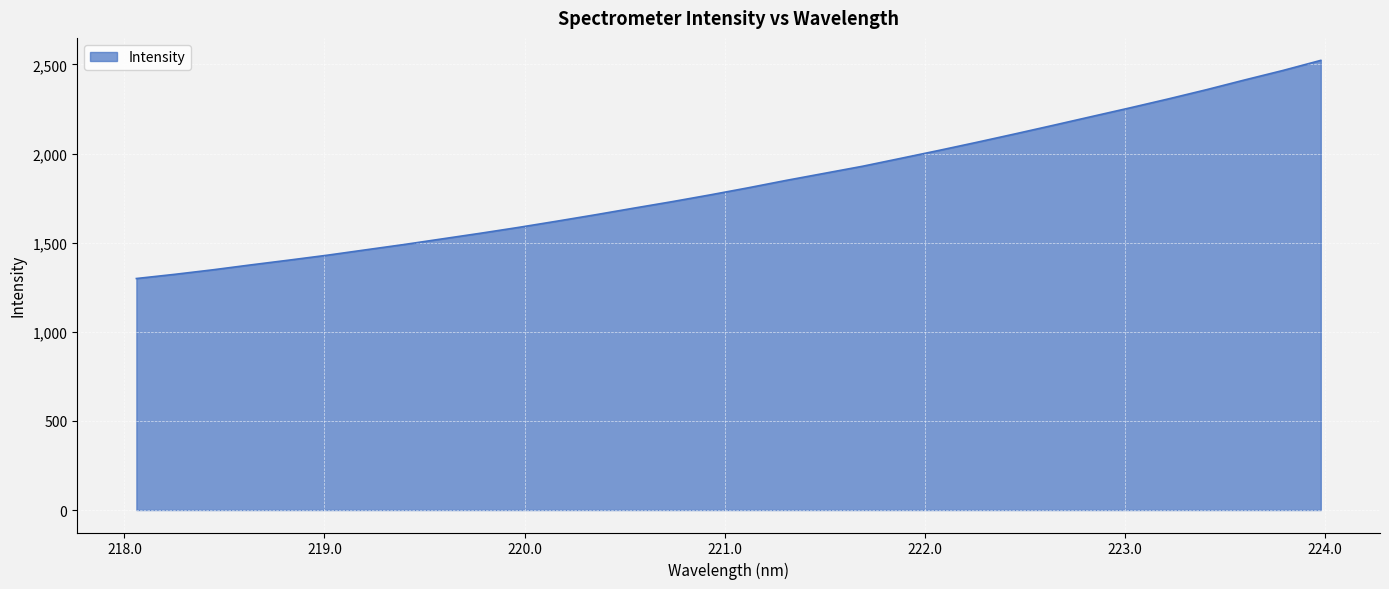

What is the smallest value displayed?

1298.9